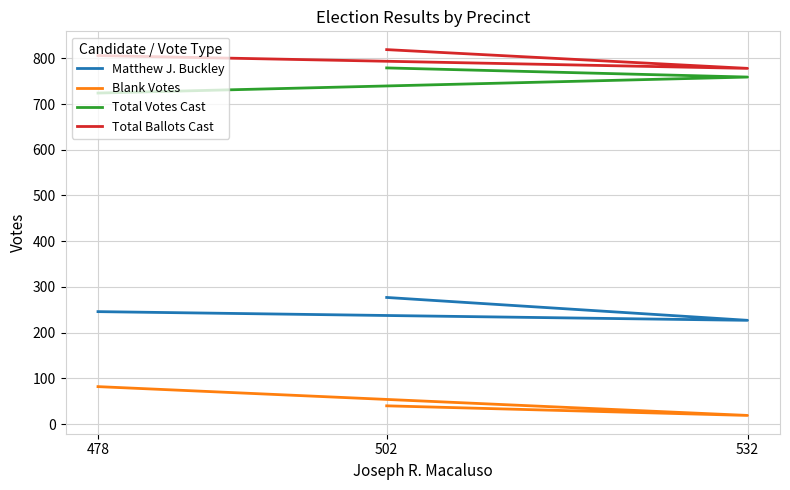

Which series has the widest spread of values?

Blank Votes